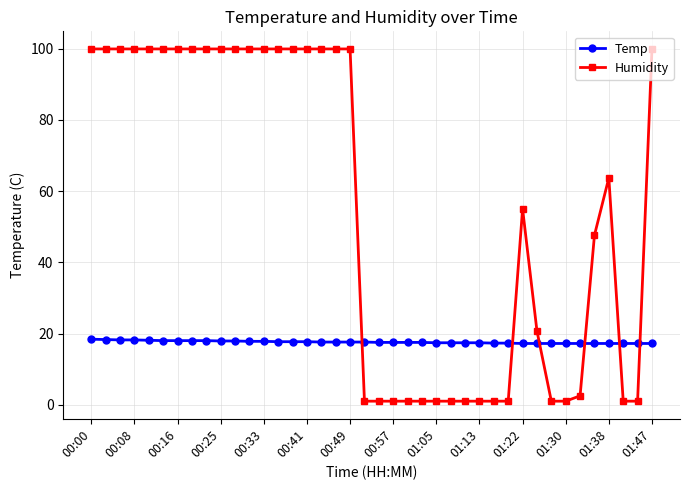

True or false: Humidity has more than 1 interior local peaks.

True